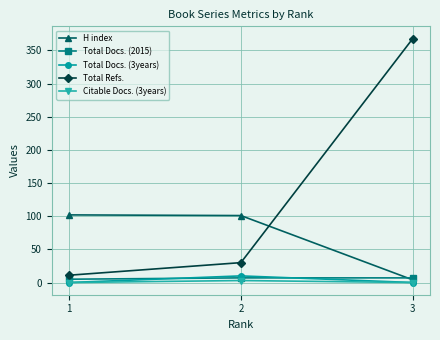

How many series are shown in this chart?

5